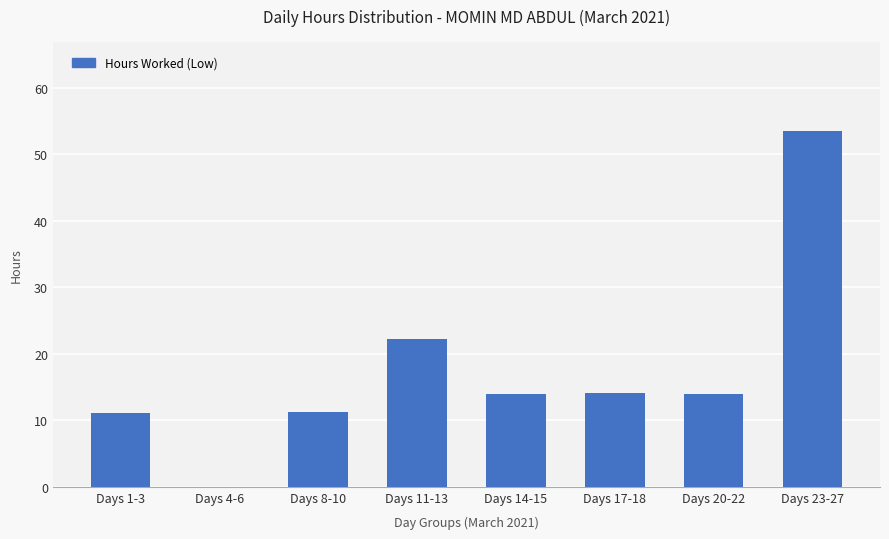

How many positive values are there?

7